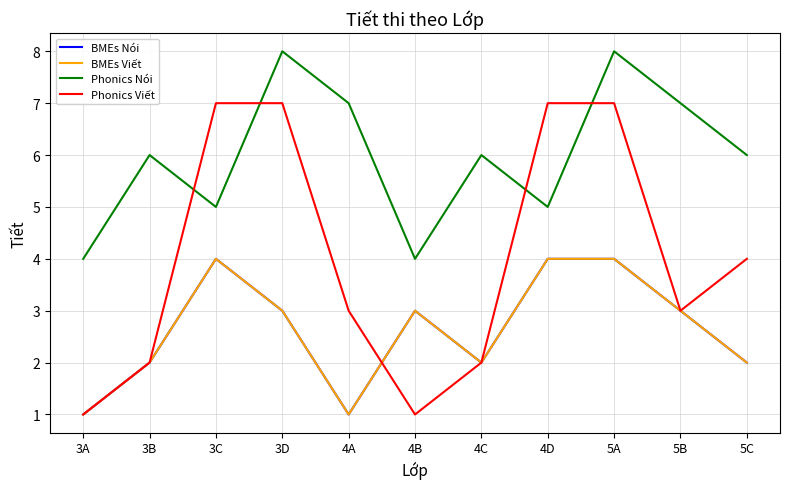

What is the label of the 10th point from the right?

3B